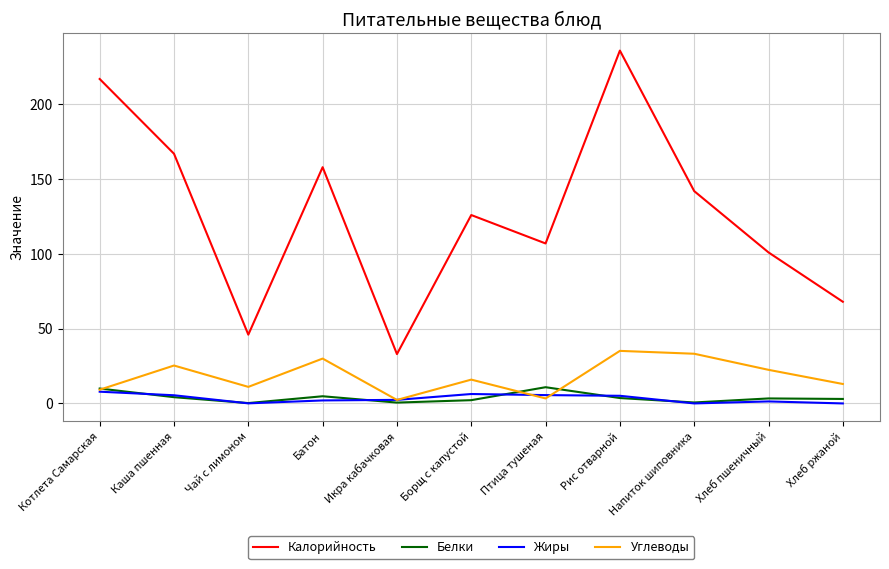

What are all the series names shown in the legend?

Калорийность, Белки, Жиры, Углеводы